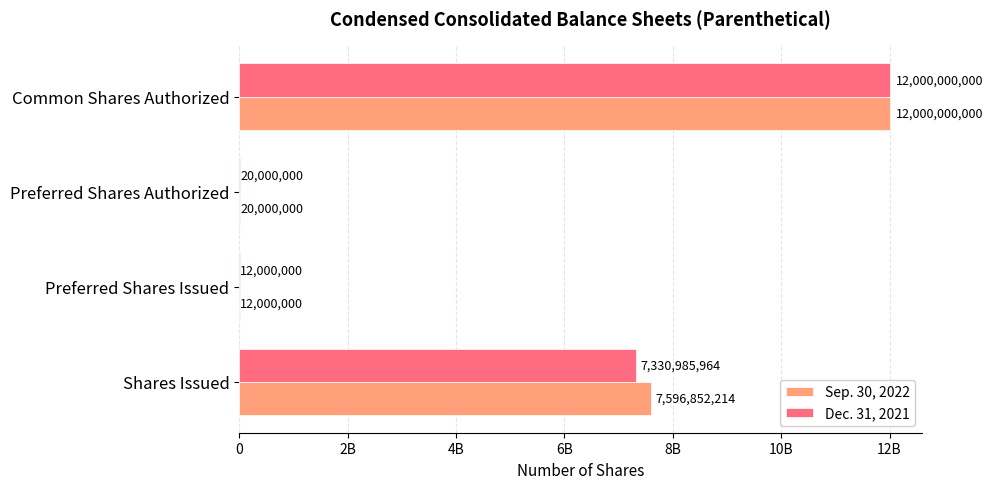

What is the average value of the Sep. 30, 2022 series?

4907213054